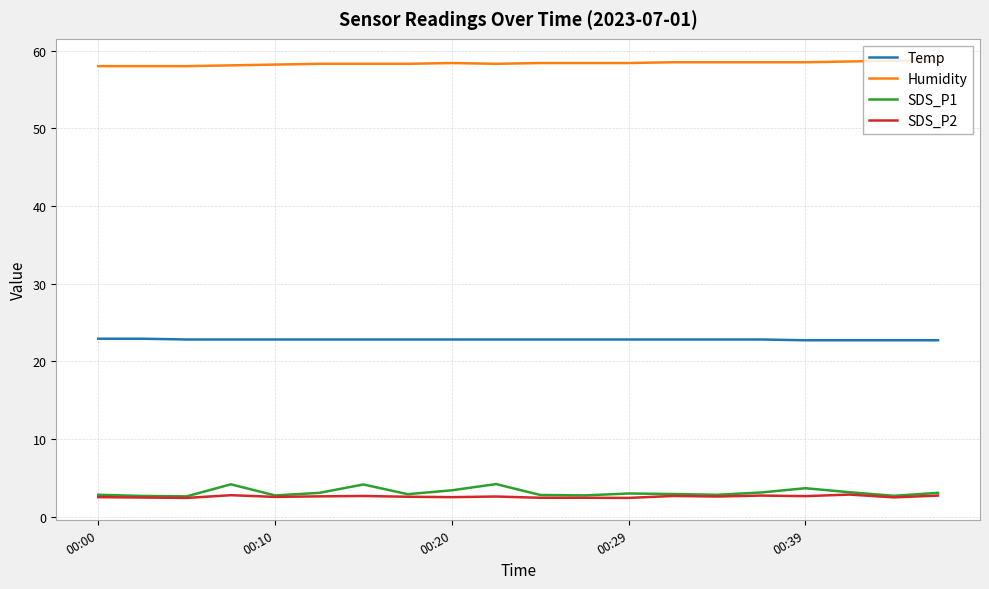

True or false: SDS_P1 and Humidity cross at least once.

False